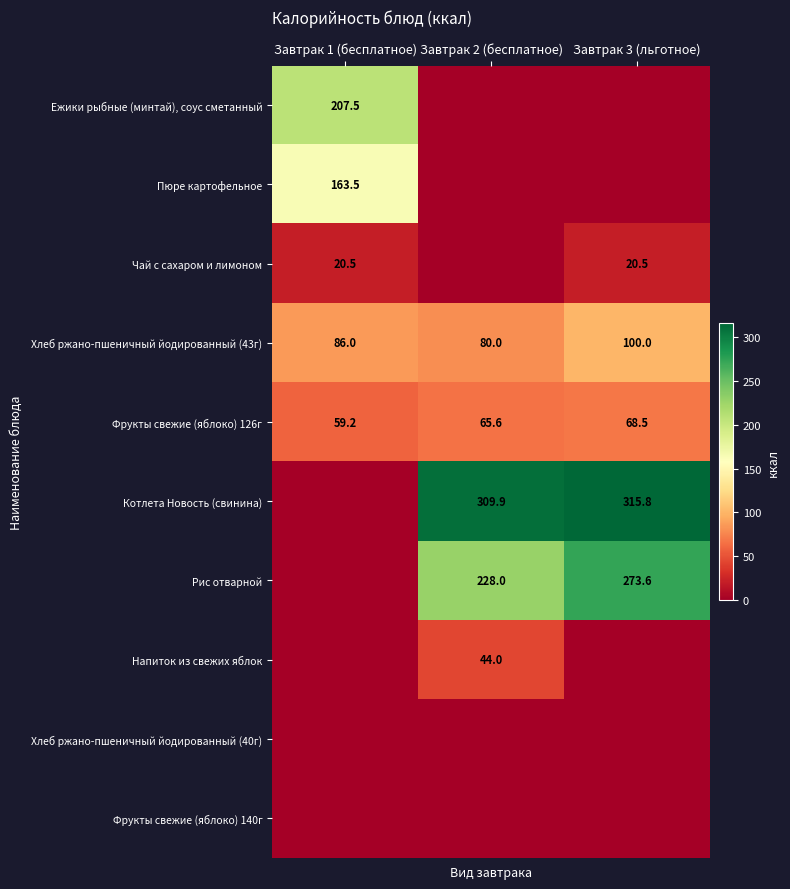

List the labels in order of Фрукты свежие (яблоко) 126г value, smallest first.

Завтрак 1 (бесплатное), Завтрак 2 (бесплатное), Завтрак 3 (льготное)